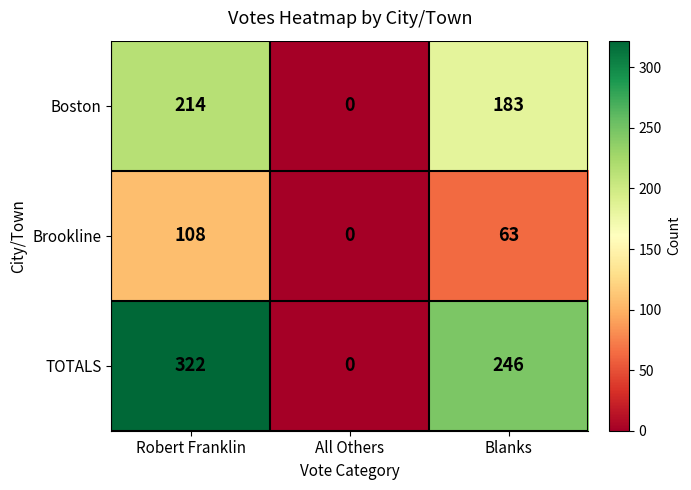

At which category does the chart reach its minimum across all series?

All Others